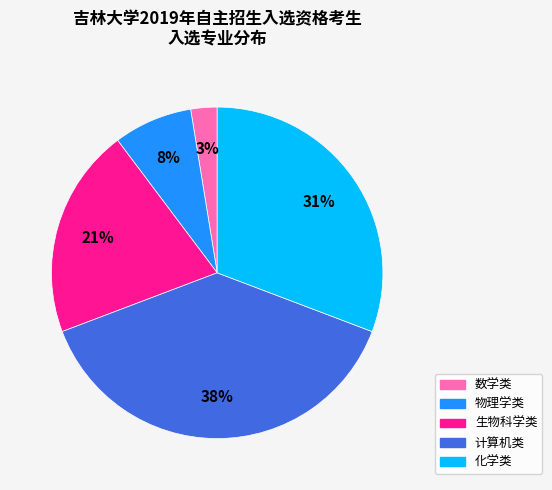

To the nearest percent, what is the average slice percentage?

20%